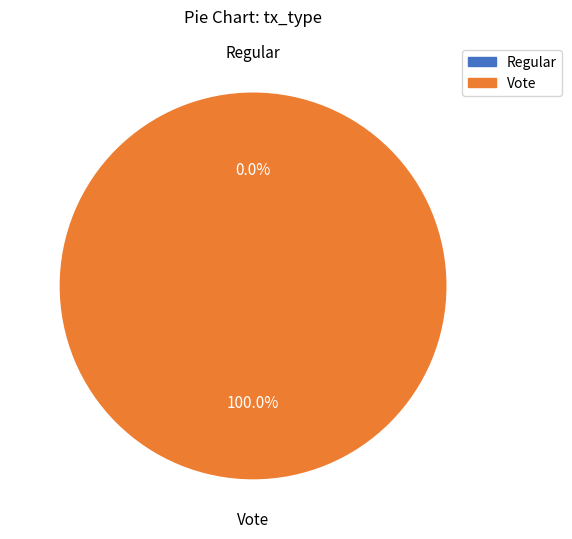

True or false: Regular accounts for 15% of the total.

False